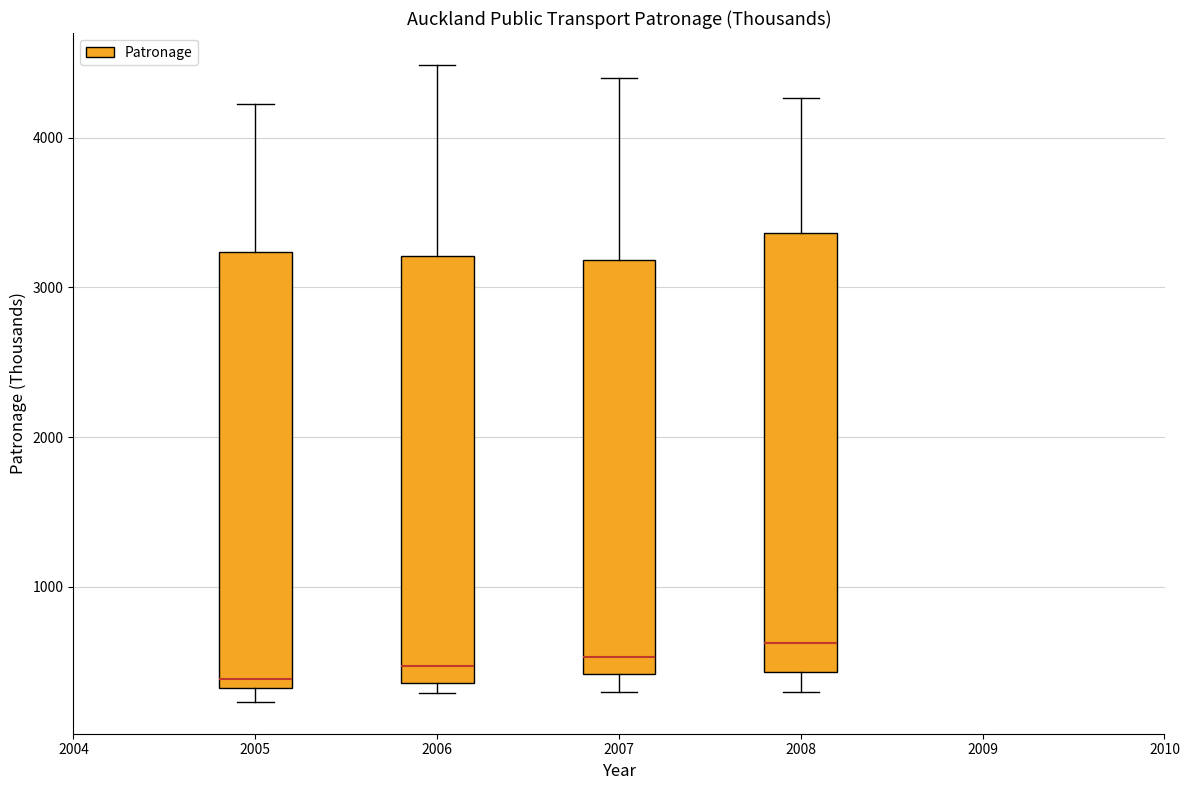

Reading left to right, read every box against the y-axis: the position of its median line, the range the box covers, and the ends of its whiskers. The values are not printed on the chart, so give them approximately, as read against the axis.

2005: median 400, box 300 to 3200, whiskers 200 to 4200
2006: median 500, box 400 to 3200, whiskers 300 to 4500
2007: median 500, box 400 to 3200, whiskers 300 to 4400
2008: median 600, box 400 to 3400, whiskers 300 to 4300